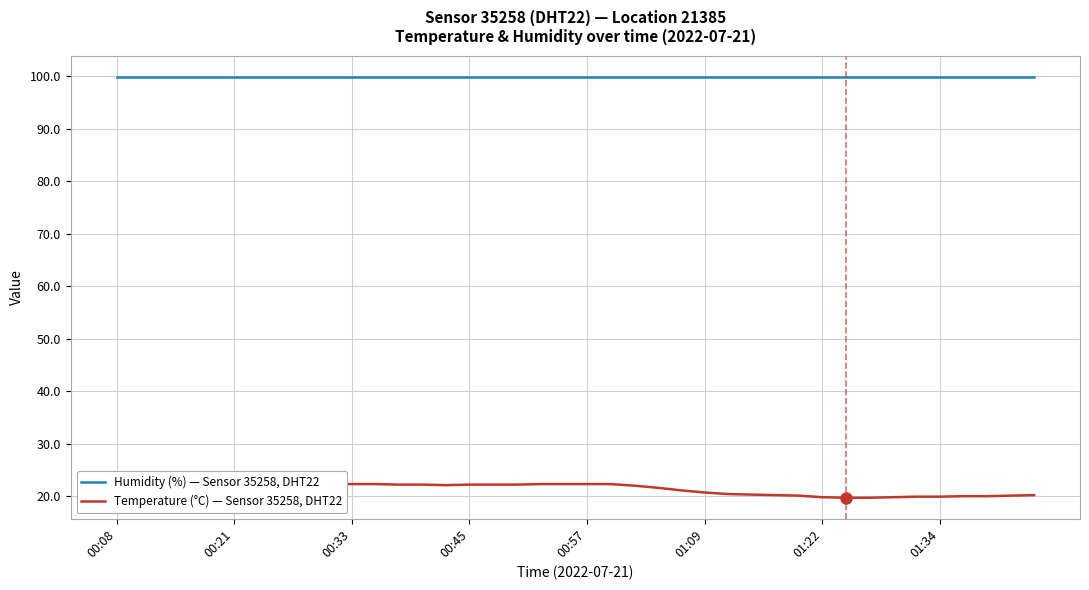

Which series changed the most between 00:45 and 18?

Temperature (°C) — Sensor 35258, DHT22